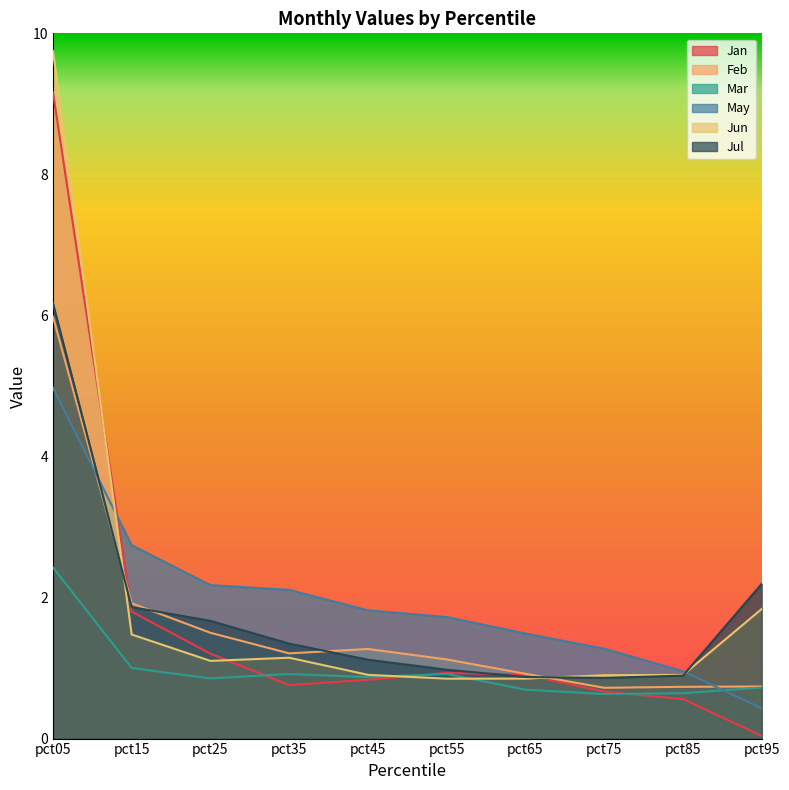

The Feb series shows 0.7 at pct85. True or false?

True